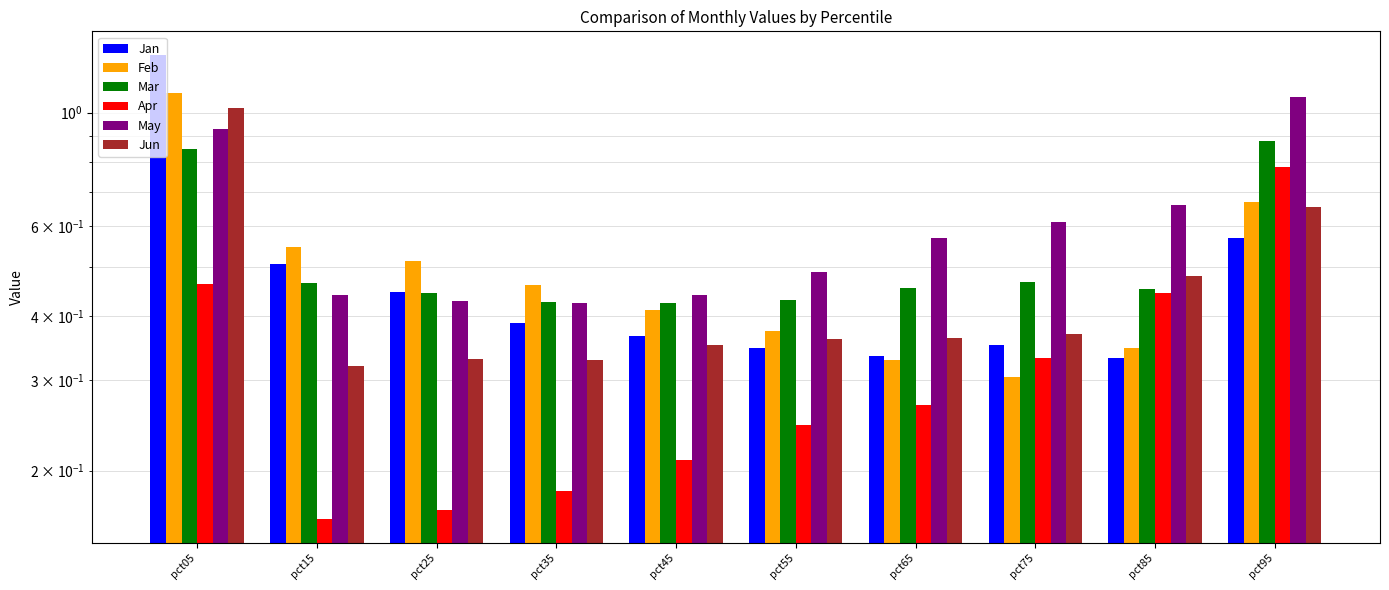

Which series has the widest spread of values?

Jan